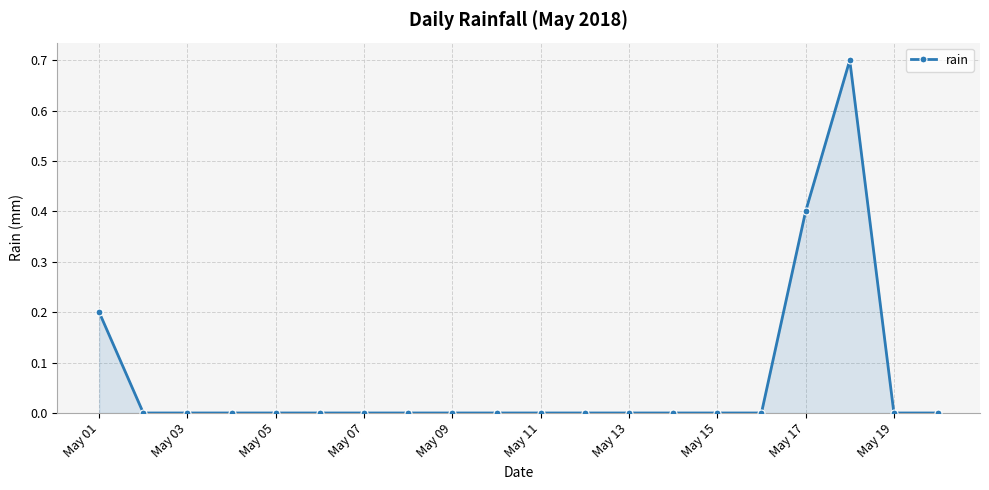

What is the difference between the second highest and minimum values?

0.4